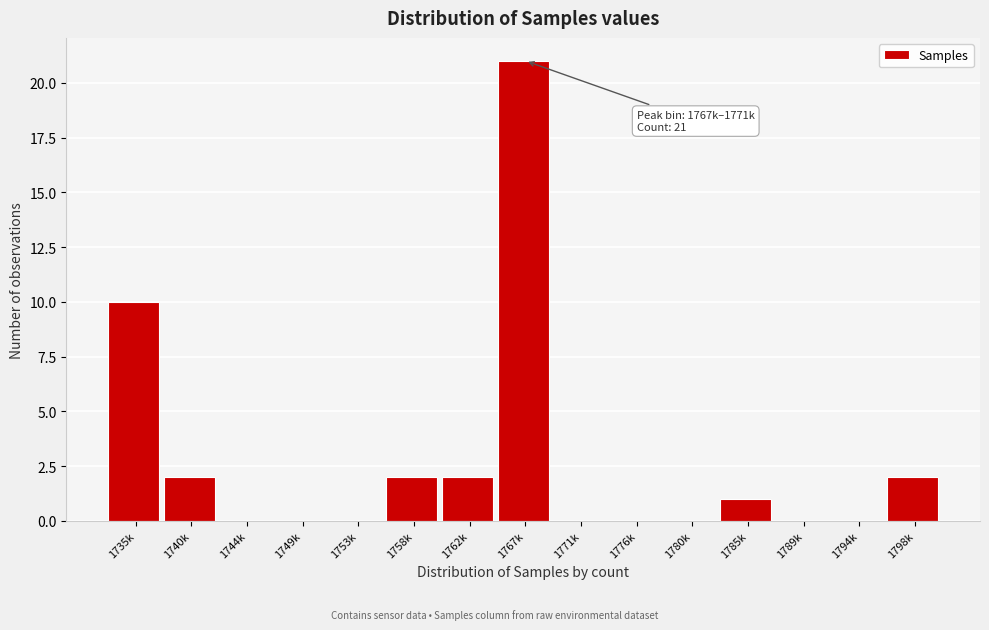

Reading left to right, what are all the values shown in this chart?

1735k=10	1740k=2	1744k=0	1749k=0	1753k=0	1758k=2	1762k=2	1767k=21	1771k=0	1776k=0	1780k=0	1785k=1	1789k=0	1794k=0	1798k=2